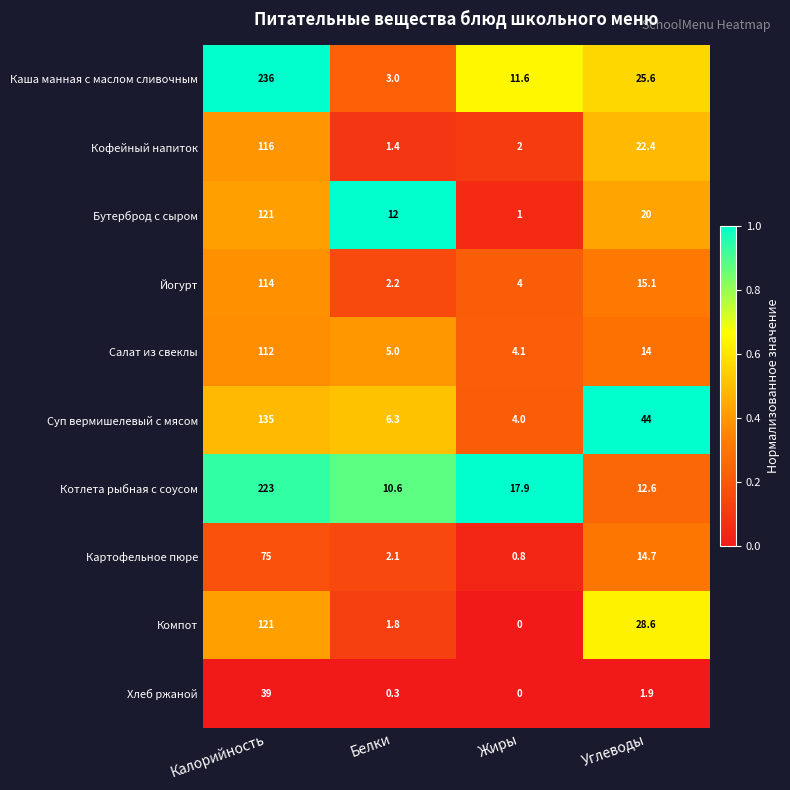

The Картофельное пюре series shows 3.5 at Белки. True or false?

False